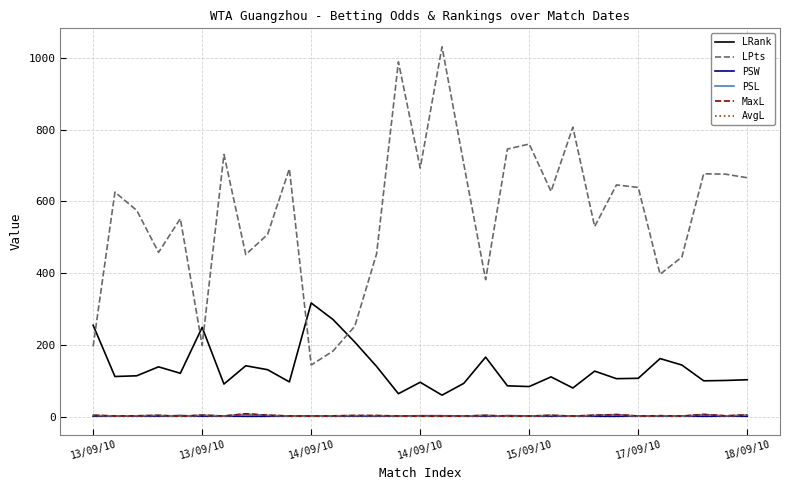

Which series has the largest total across all categories?

LPts